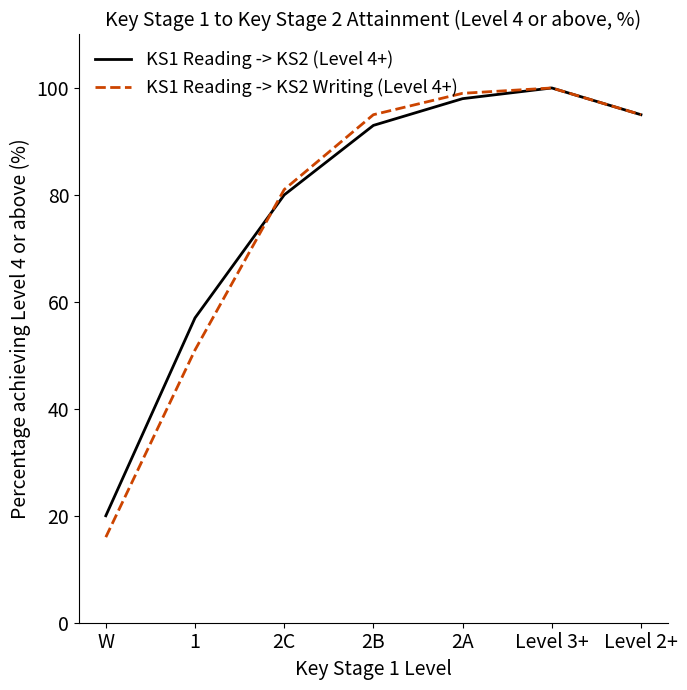

Does the chart display data point markers on the line(s)?

No